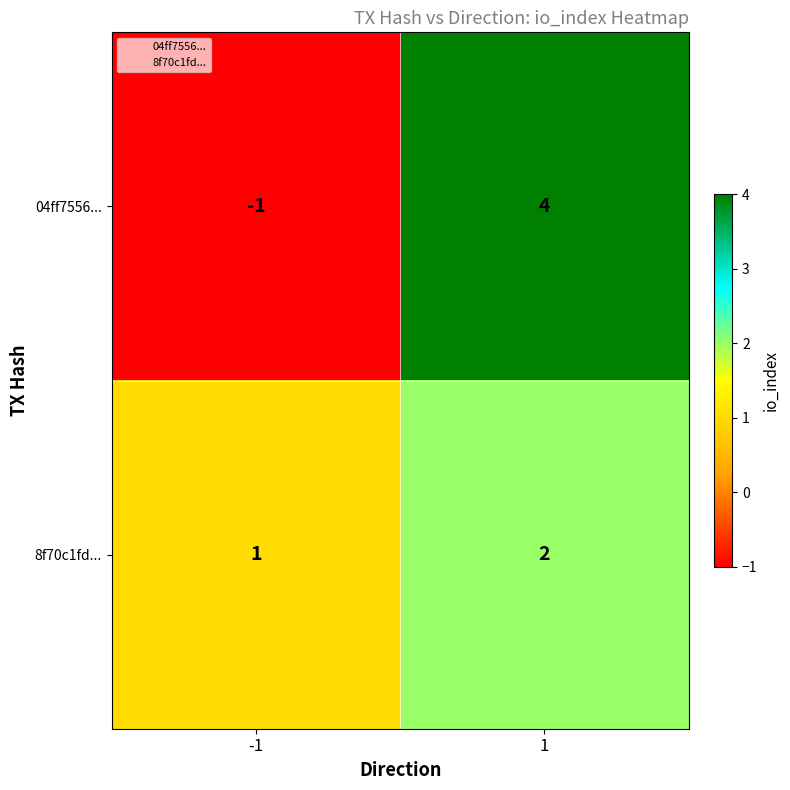

What is the minimum value shown in the chart?

-1